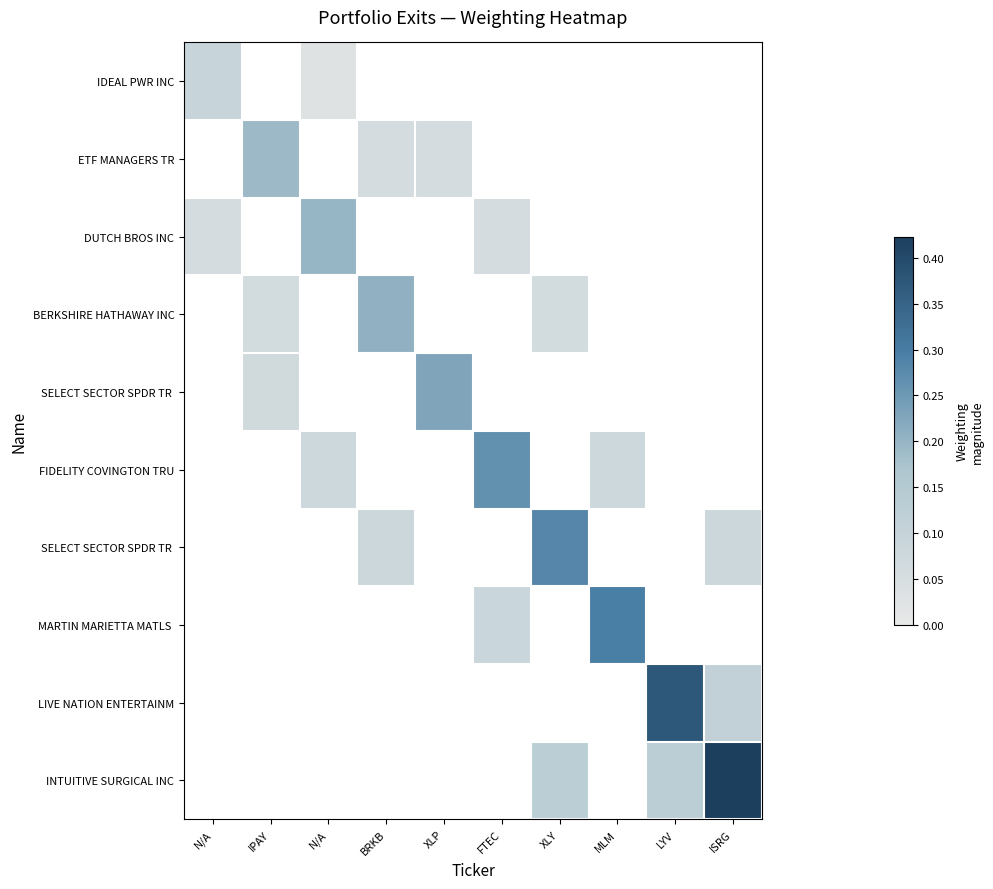

What is the greatest value displayed?

0.4